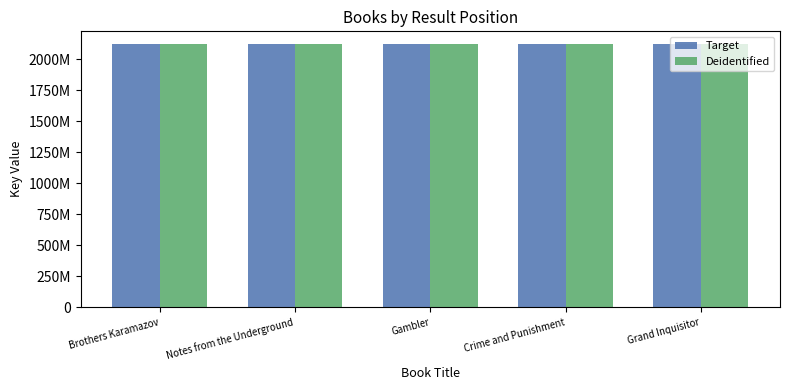

What position from the left is Crime and Punishment?

4